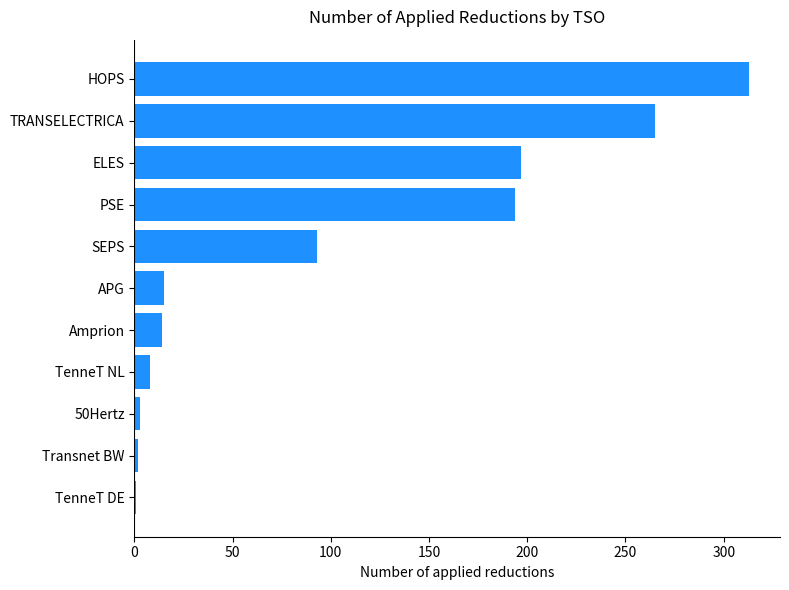

Which category has the highest value across all series?

HOPS